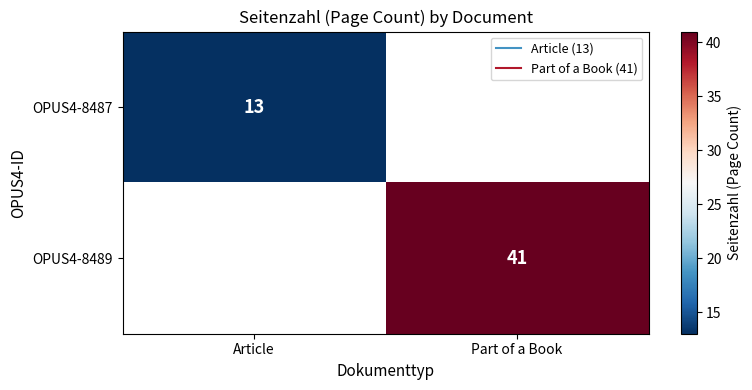

What is the maximum value for OPUS4-8487?

13.0